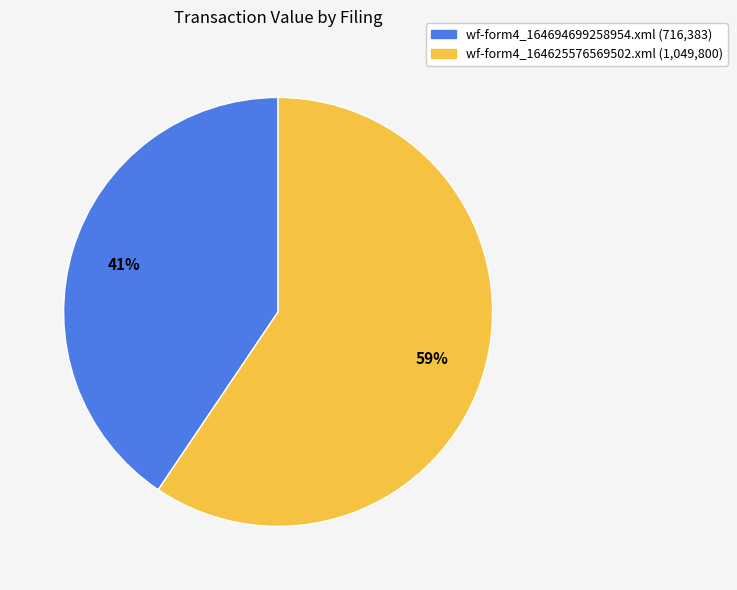

What percentage is the wf-form4_164625576569502.xml slice, to the nearest percent?

59%